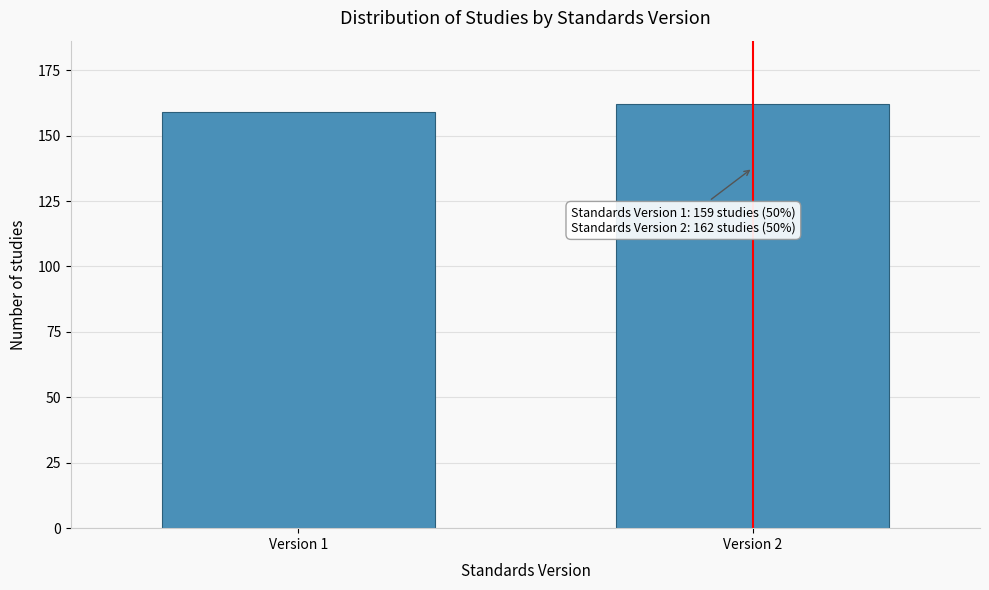

Reading right to left, list all the values displayed in this chart.

162	159